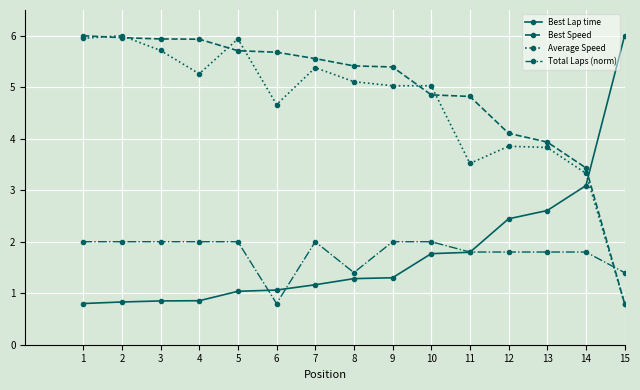

What is the value of the Best Speed point at the 3rd from the left?

5.9